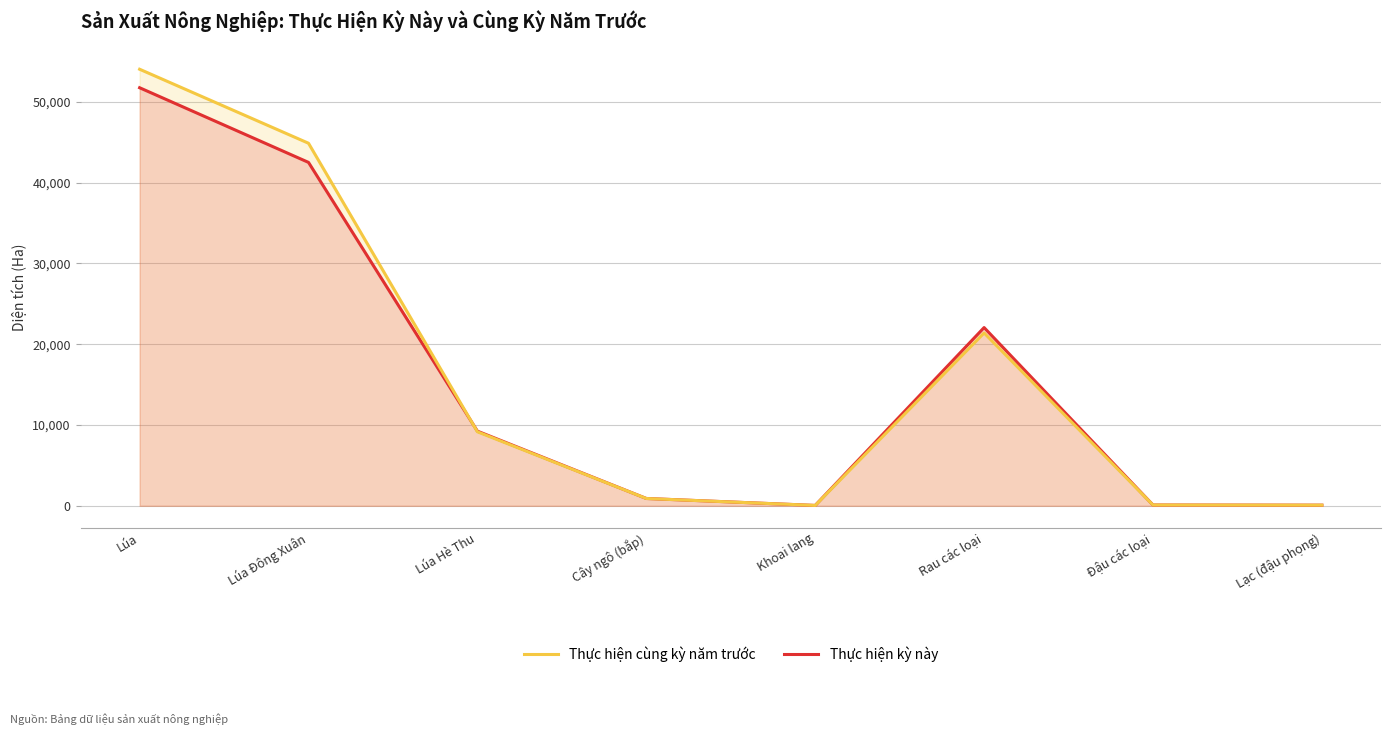

How many data points in Thực hiện cùng kỳ năm trước are above 9163?

3